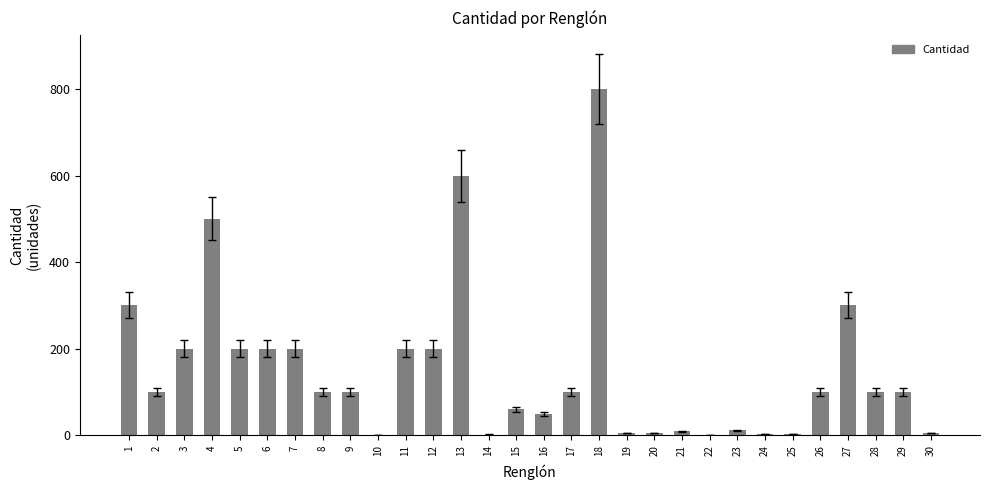

The chart shows a value of 300 at 27. True or false?

True